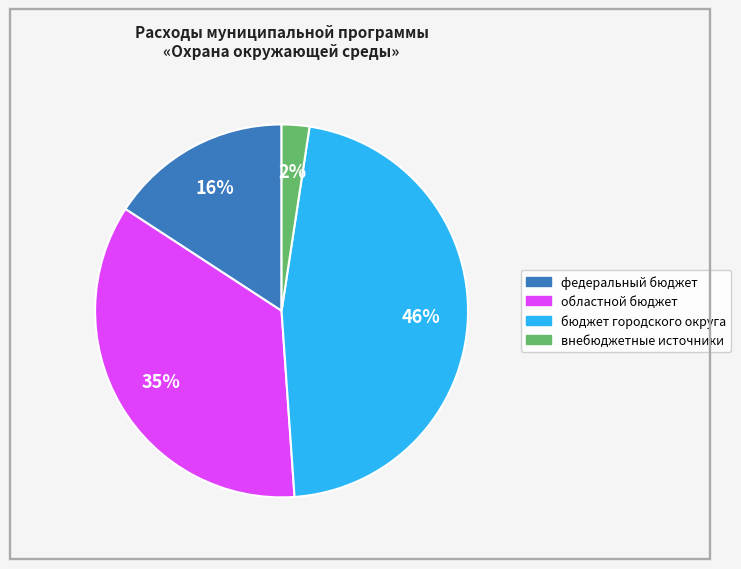

Which category has the smallest portion of the pie?

внебюджетные источники